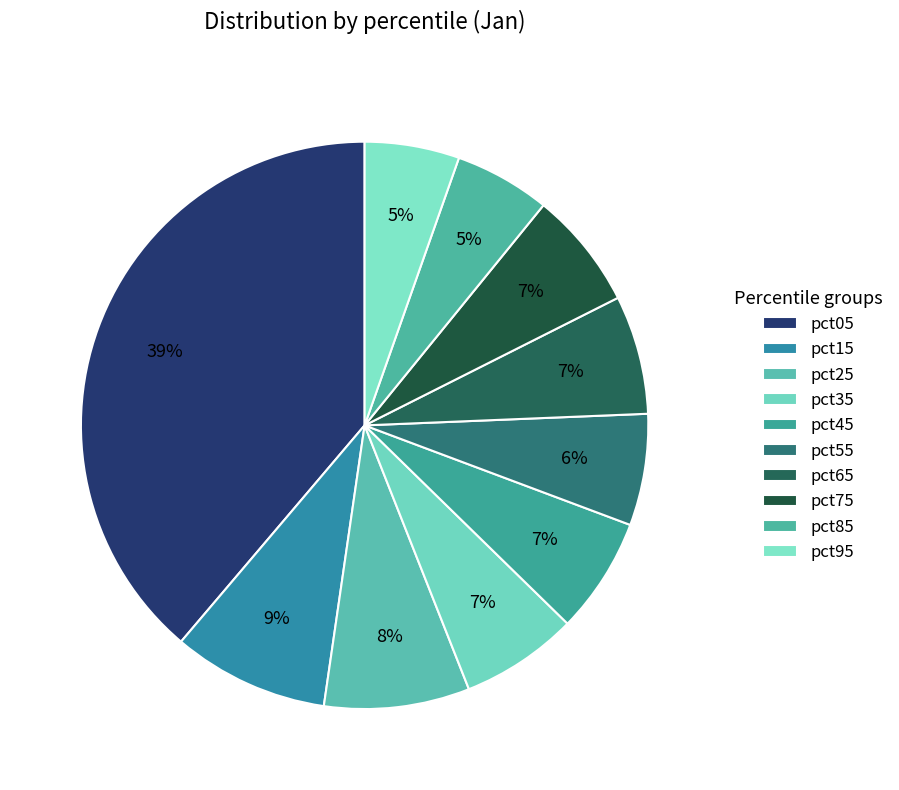

Count the number of slices in the pie.

10